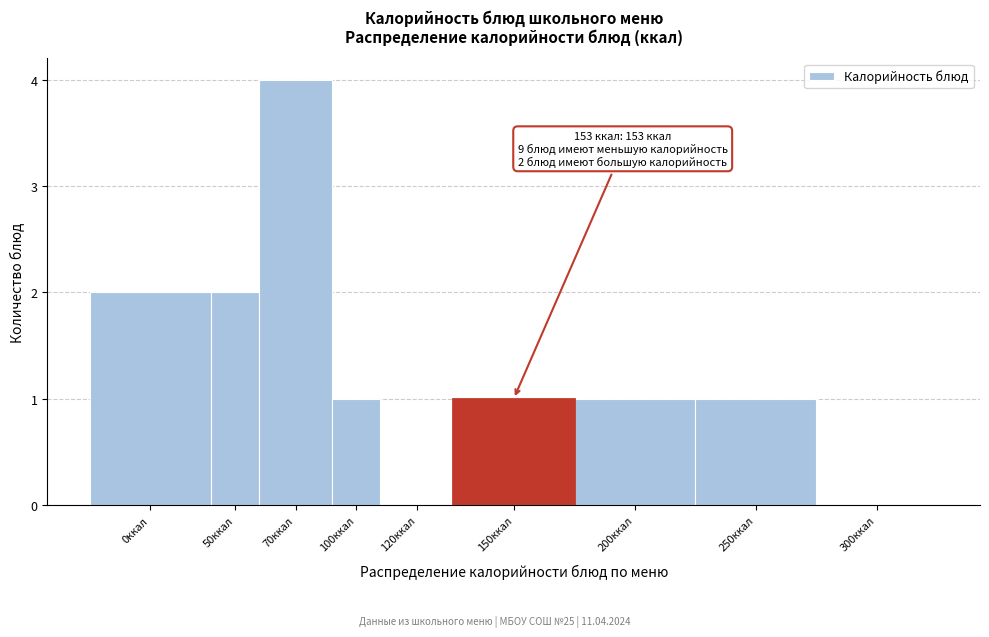

Reading left to right, transcribe all the data shown in this chart.

0ккал=2	50ккал=2	70ккал=4	100ккал=1	120ккал=0	150ккал=1	200ккал=1	250ккал=1	300ккал=0